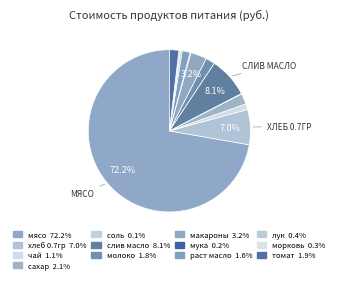

Between макароны and морковь, which is larger?

макароны